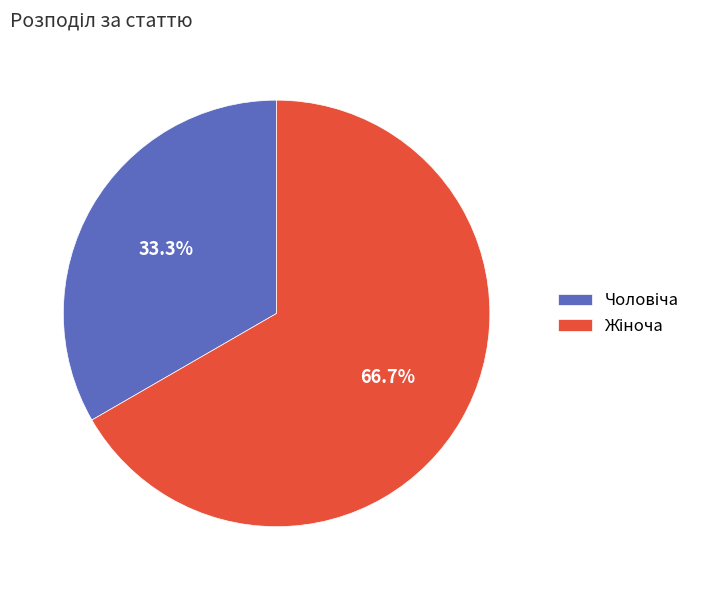

Is there a majority slice in this chart?

Yes